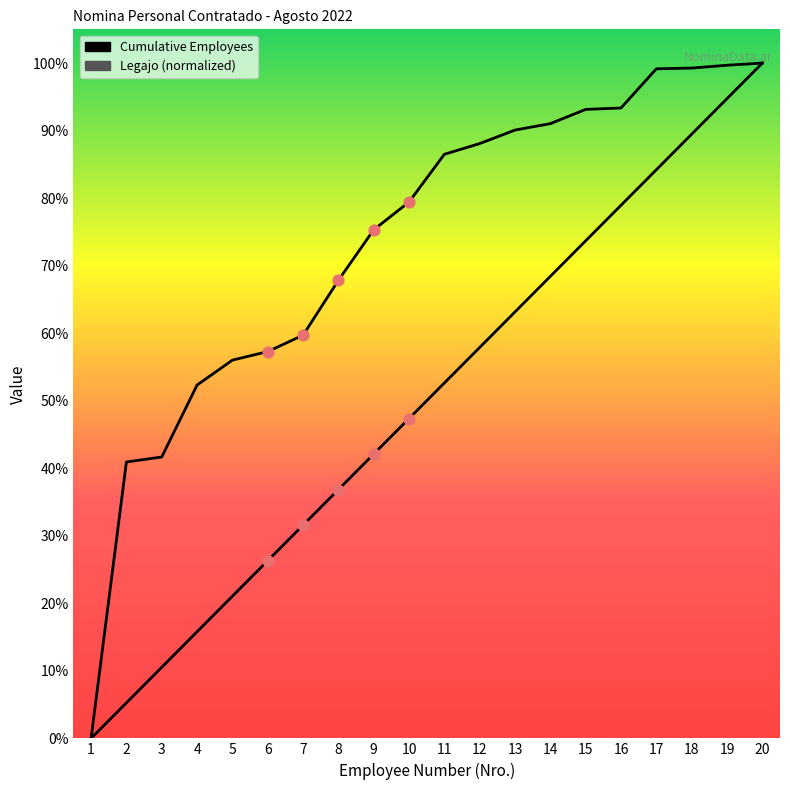

Which series contains the highest Y value?

Cumulative Employees